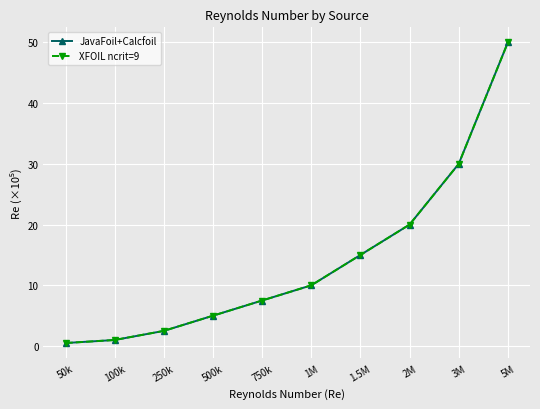

Does the chart have visible grid lines?

Yes